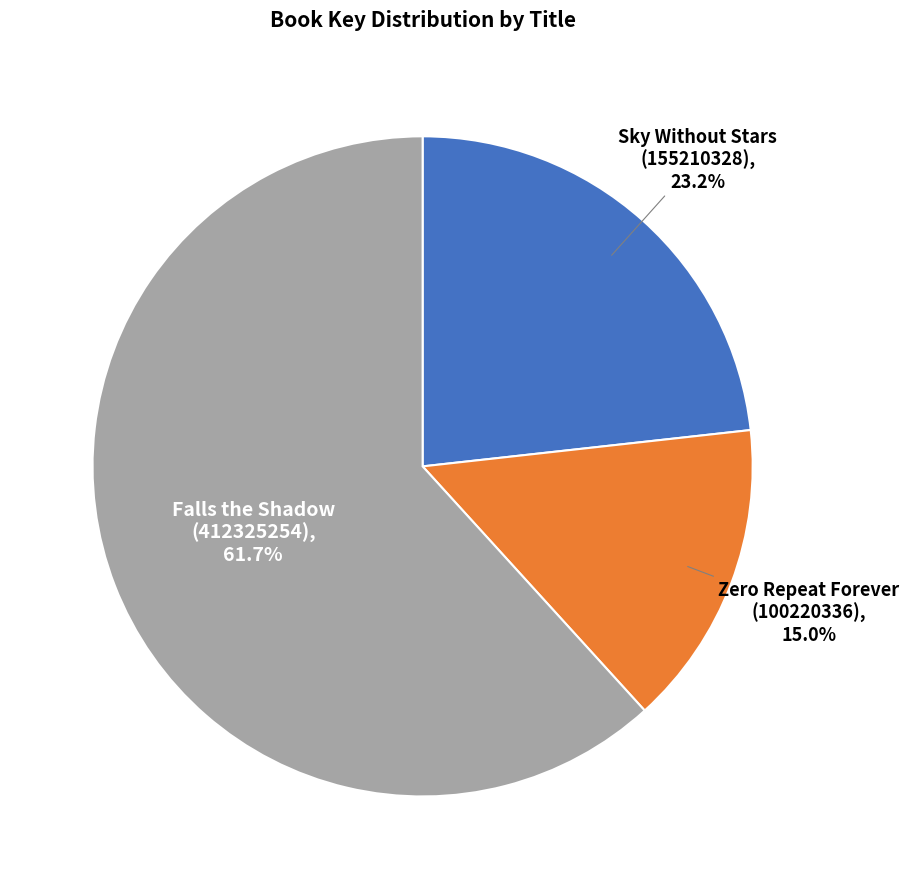

Is there a majority slice in this chart?

Yes